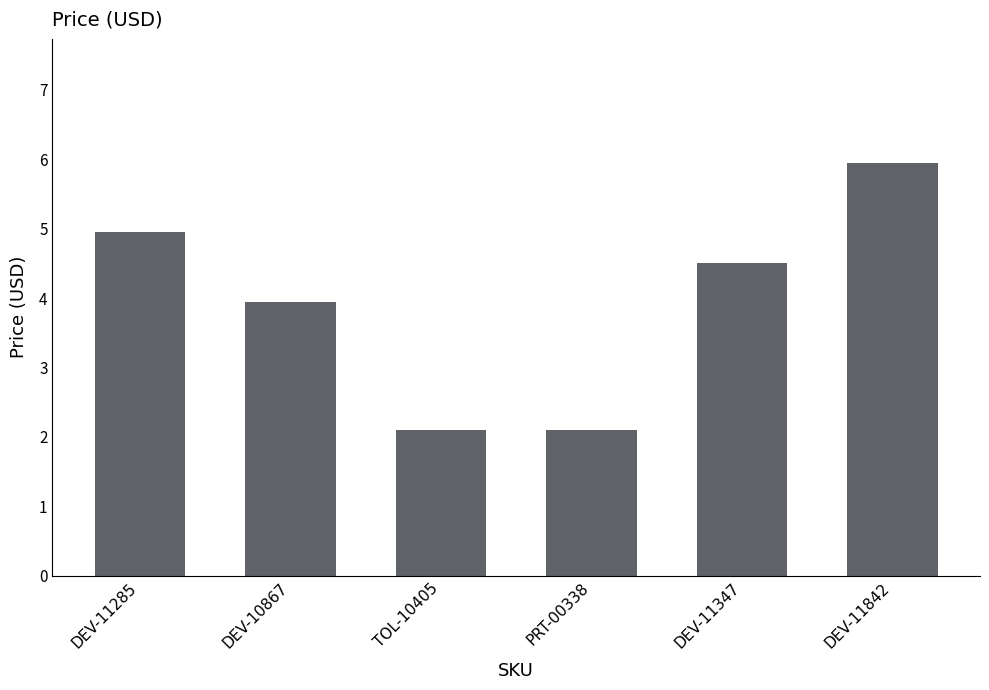

Between PRT-00338 and DEV-11842, which is larger?

DEV-11842